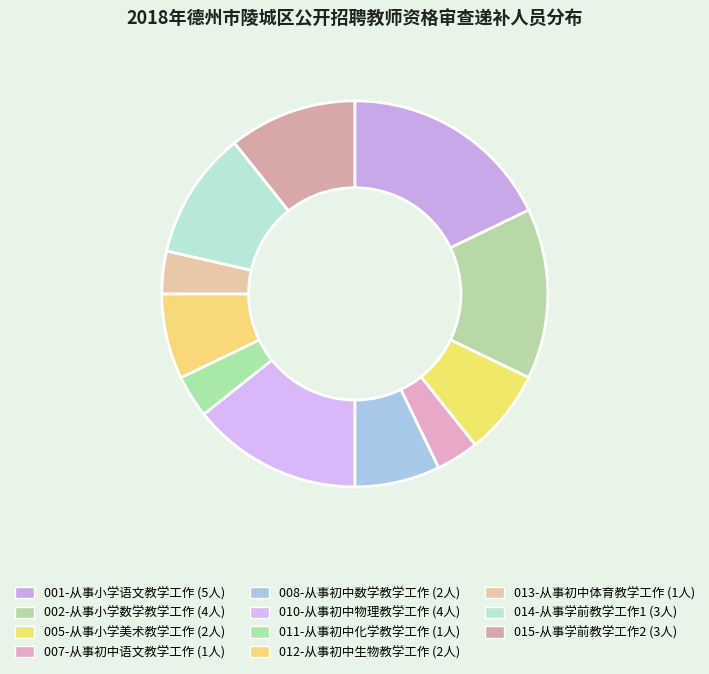

Count the number of slices in the pie.

11